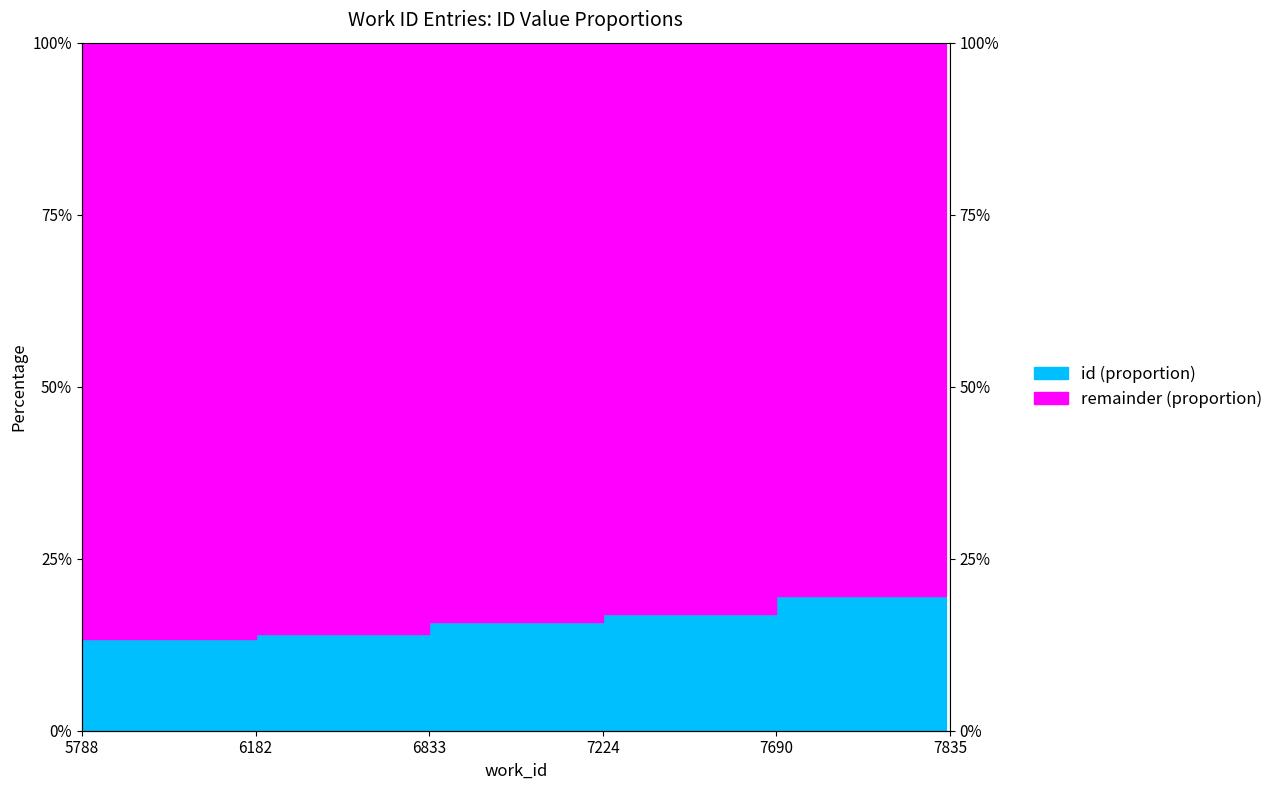

What is the change in value from 6182 to 7690?

+5.6